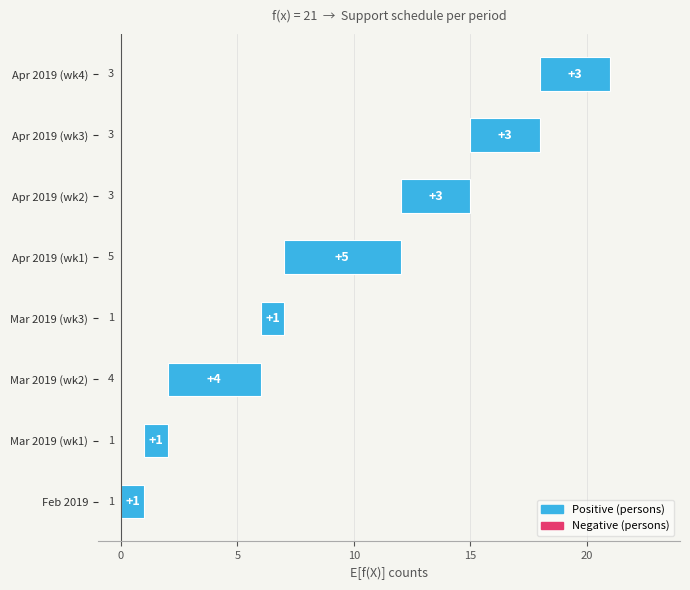

How many series are shown in this chart?

1